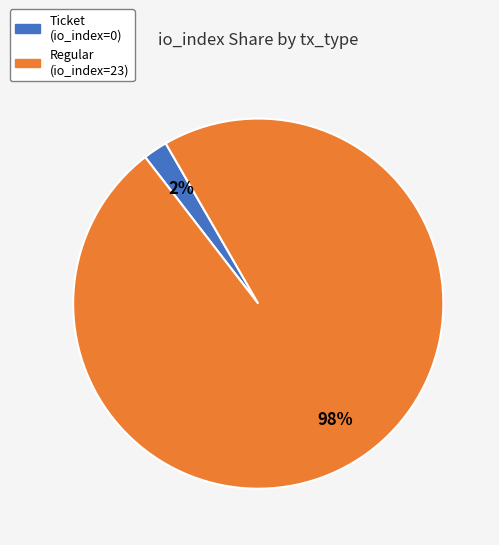

Is there a majority slice in this chart?

Yes